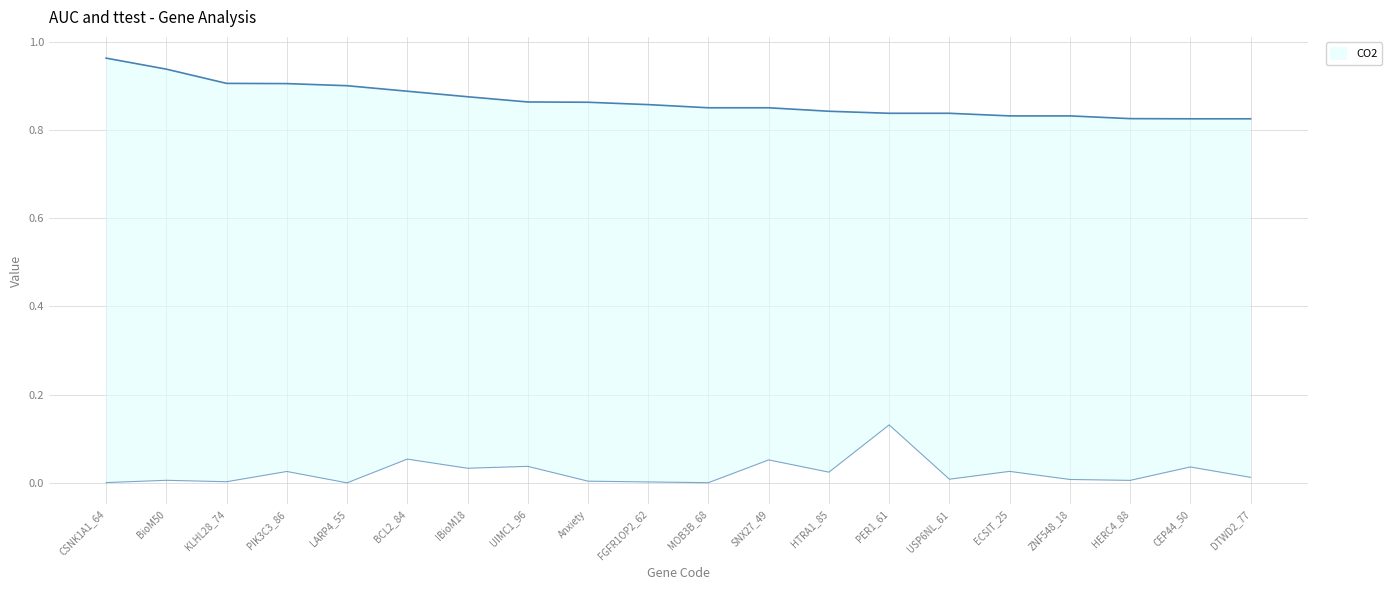

What is the highest value of the ttest series?

0.1